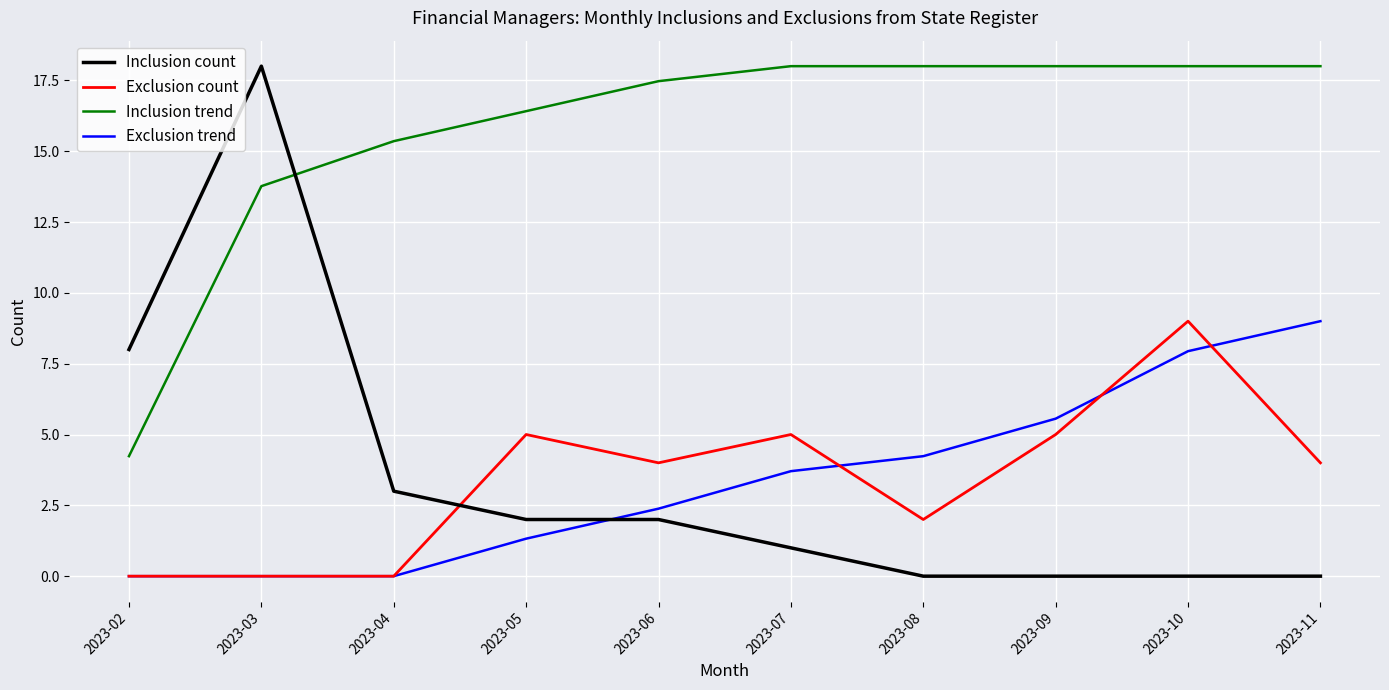

True or false: Inclusion trend has a value of 8.7 at 2023-08.

False